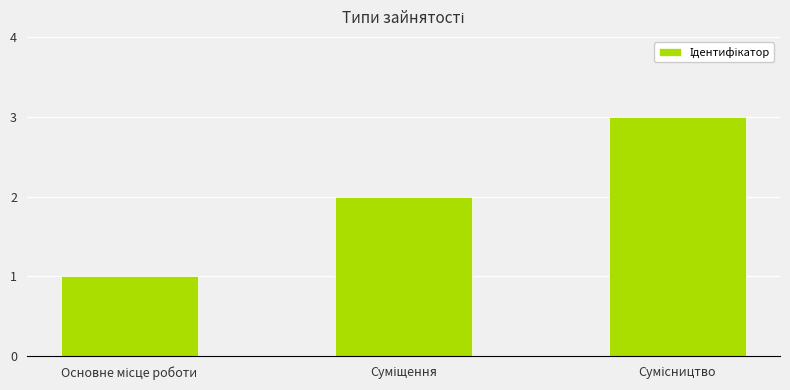

What is the sum of all values?

6